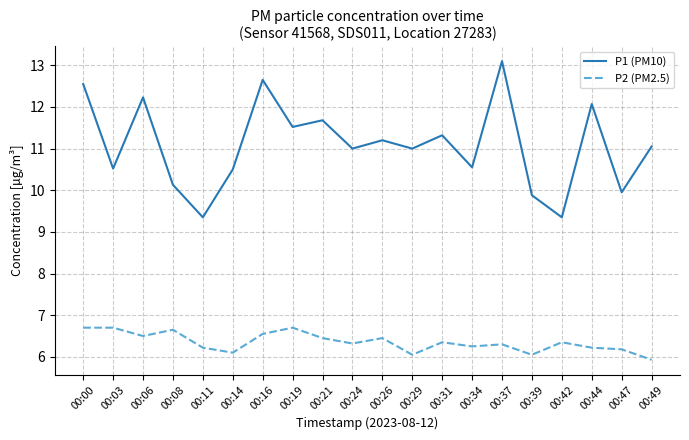

At which label does P2 (PM2.5) reach its minimum?

00:49